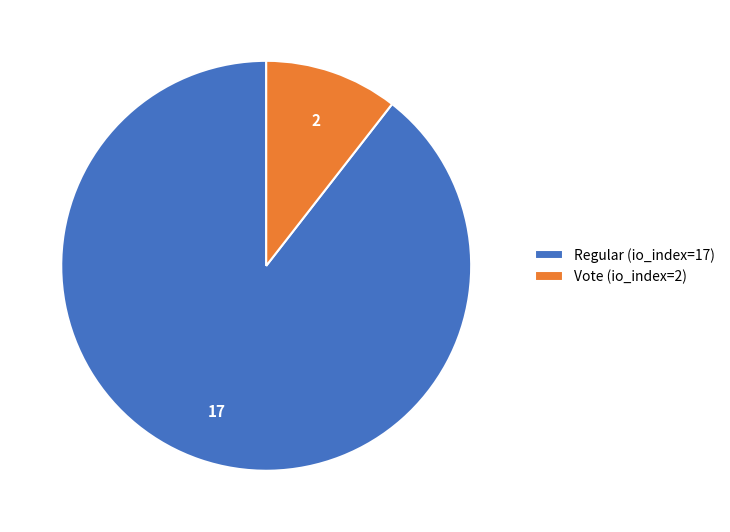

The Regular (io_index=17) slice represents 77% of the pie. True or false?

False